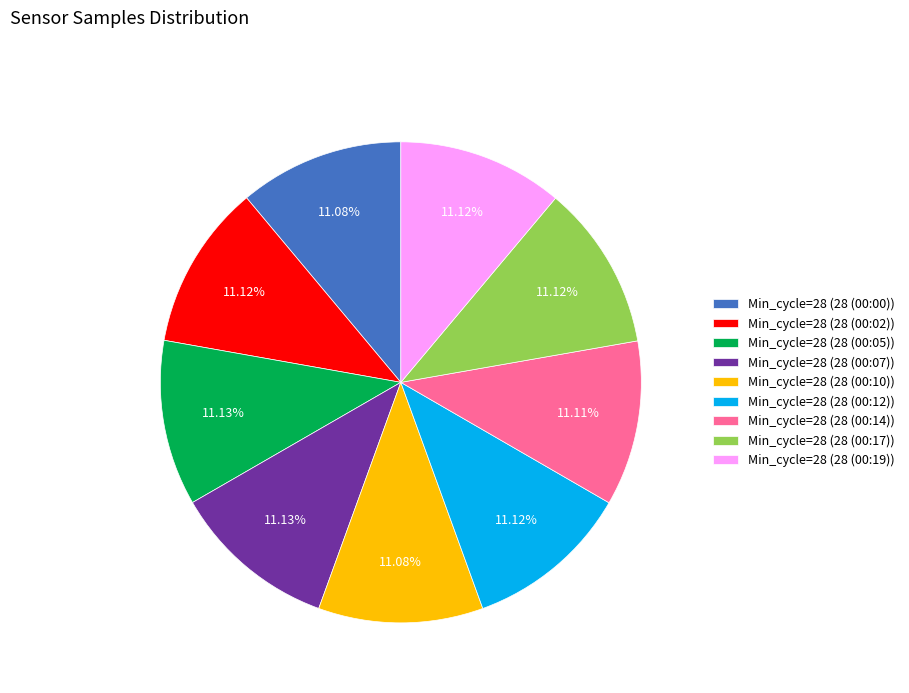

Is the sum of Min_cycle=28 (28 (00:05)) and Min_cycle=28 (28 (00:14)) greater than half?

No